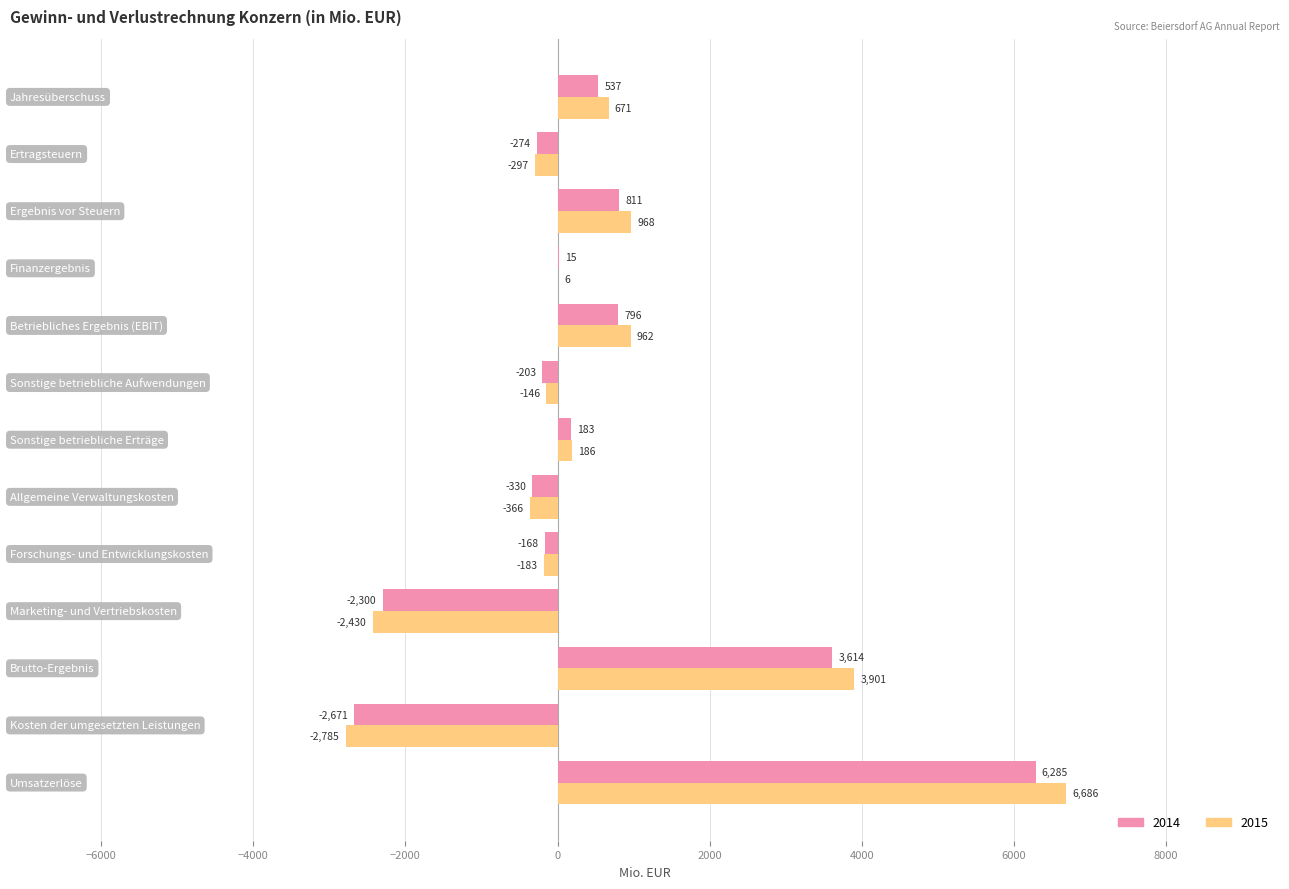

Which series has the largest total across all categories?

2015